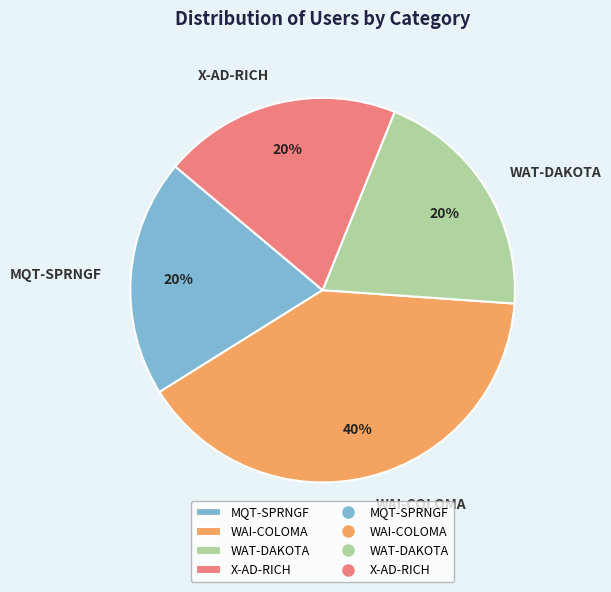

The WAI-COLOMA slice represents 49% of the pie. True or false?

False